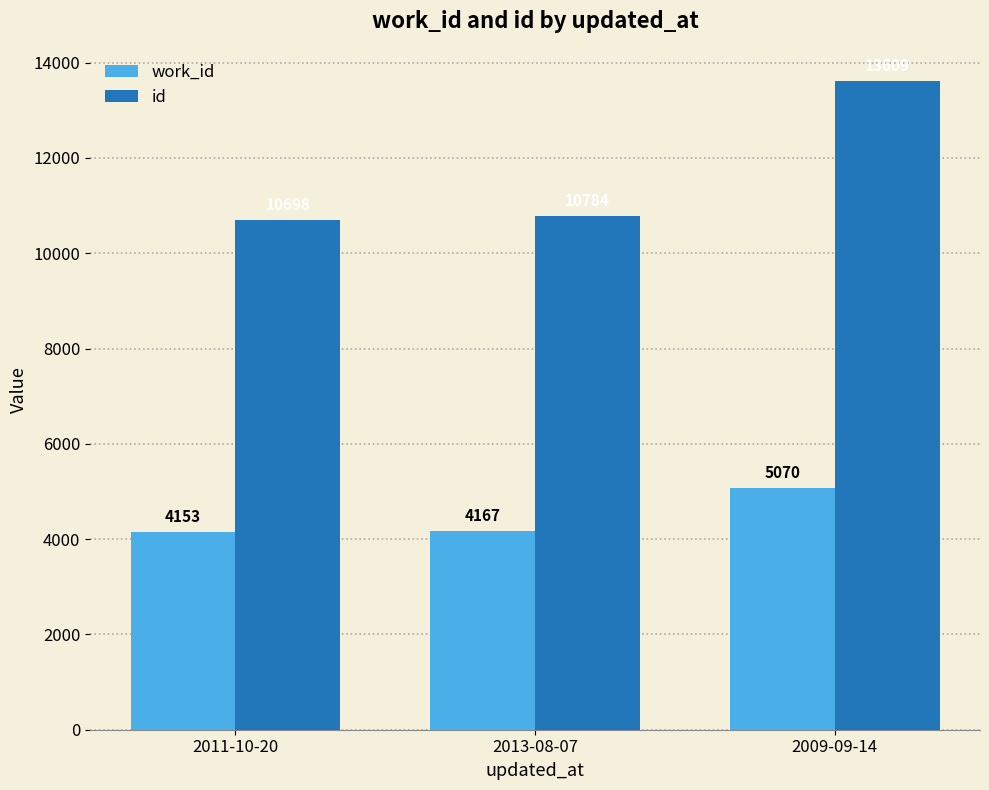

What is the sum of the id values at 2009-09-14 and 2013-08-07?

24393